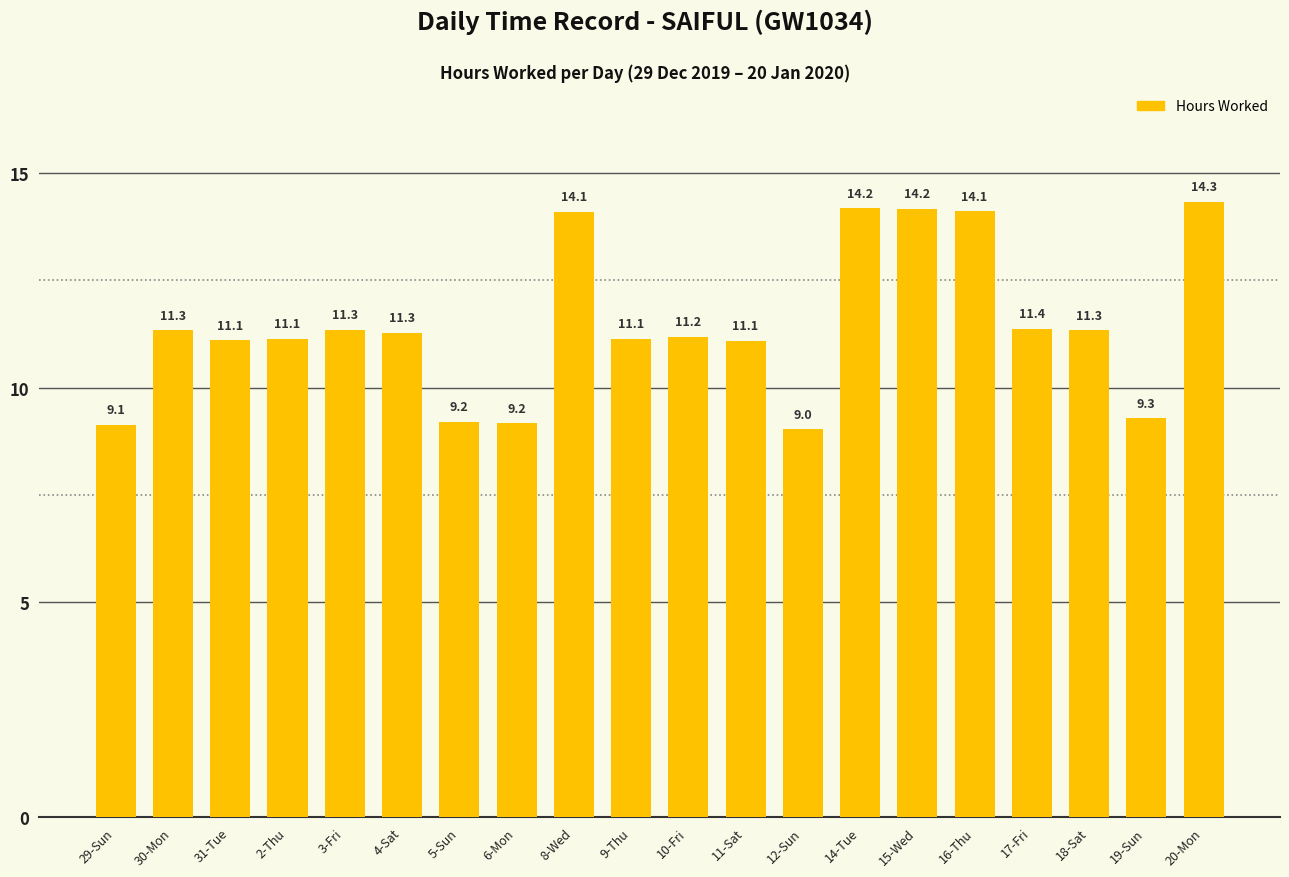

What is the approximate value at 4-Sat?

11.3